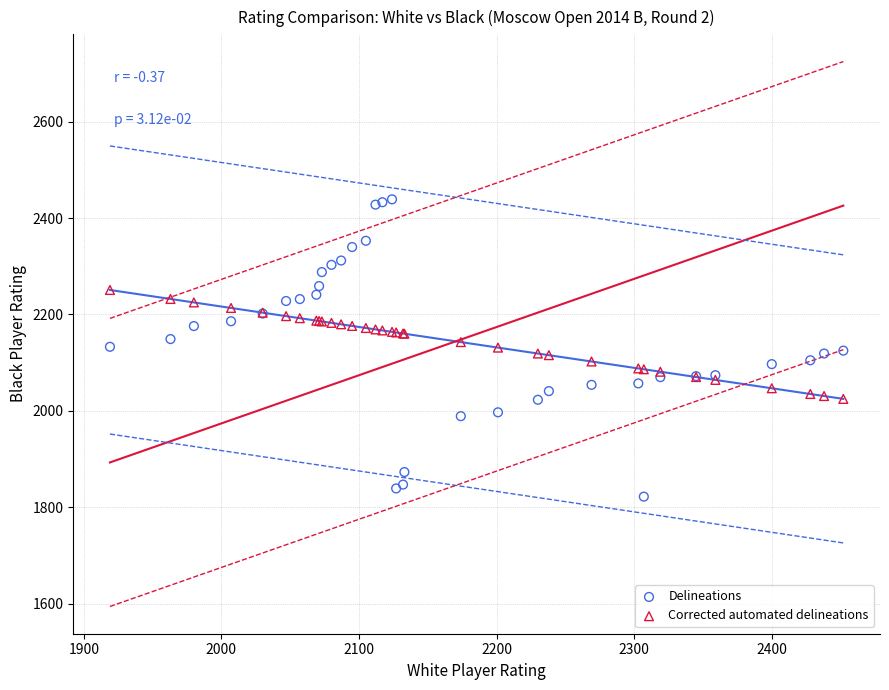

Which series reaches the minimum Y coordinate?

Delineations